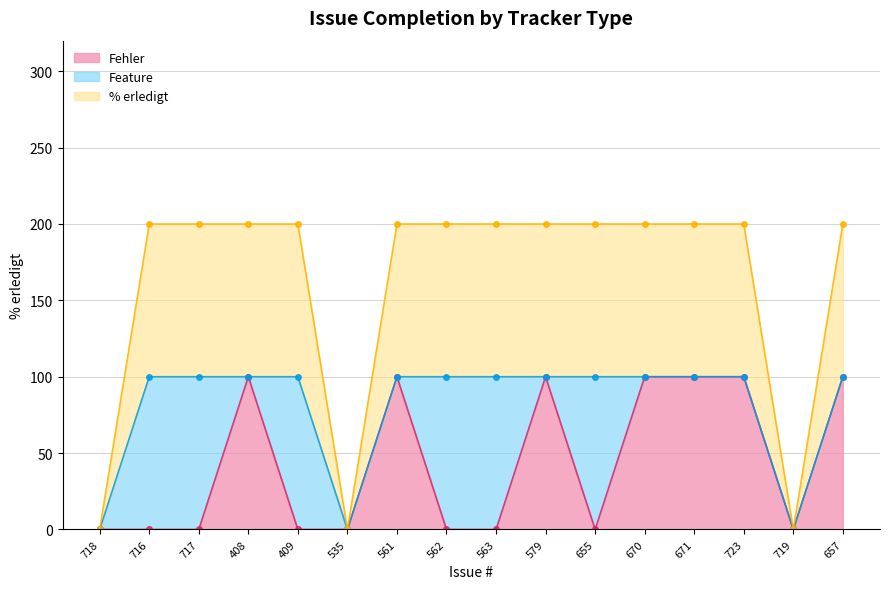

Which series has the largest total across all categories?

% erledigt